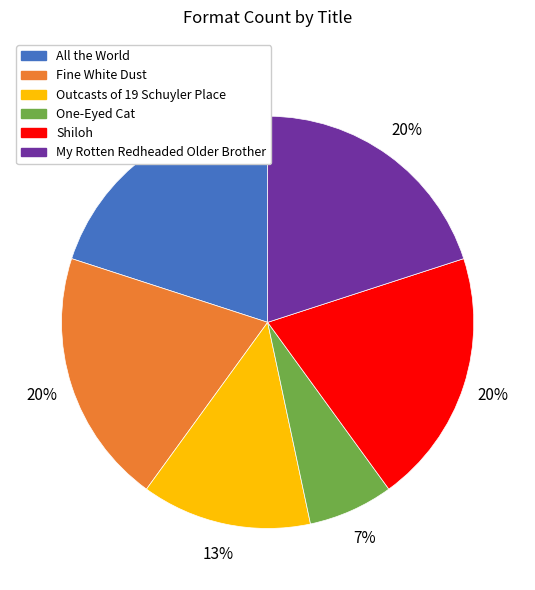

Which slice is the smallest?

One-Eyed Cat